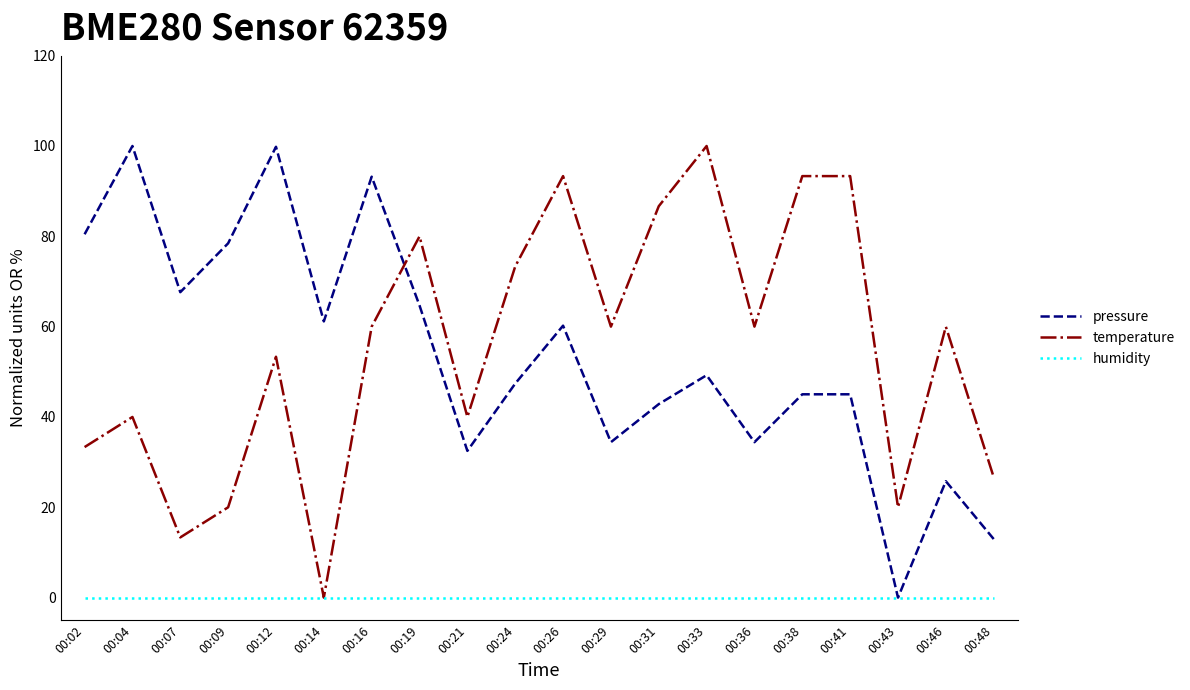

What is the average value of the temperature series?

55.3